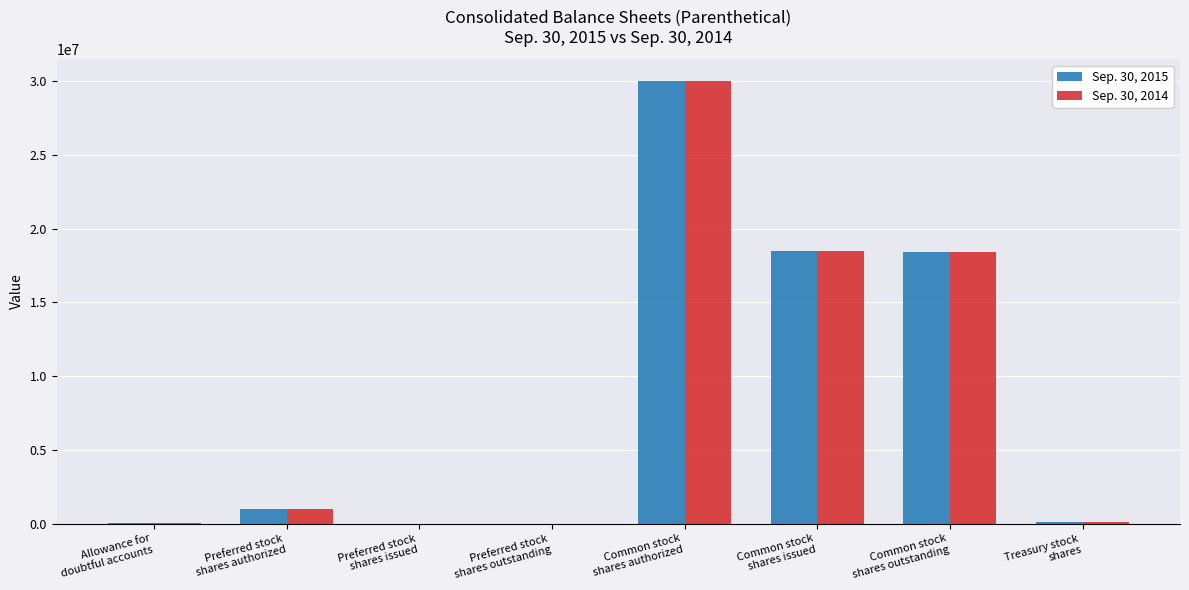

Which category has the highest value across all series?

Common stock
shares authorized